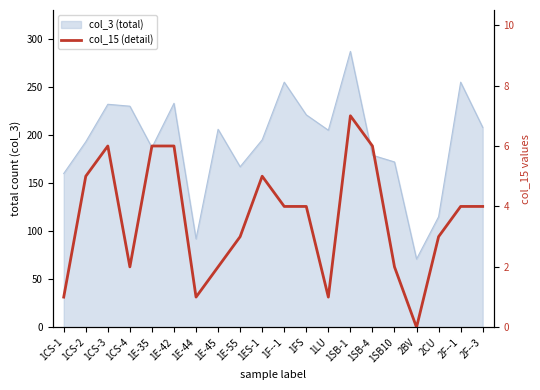

Does the chart display data point markers on the line(s)?

No